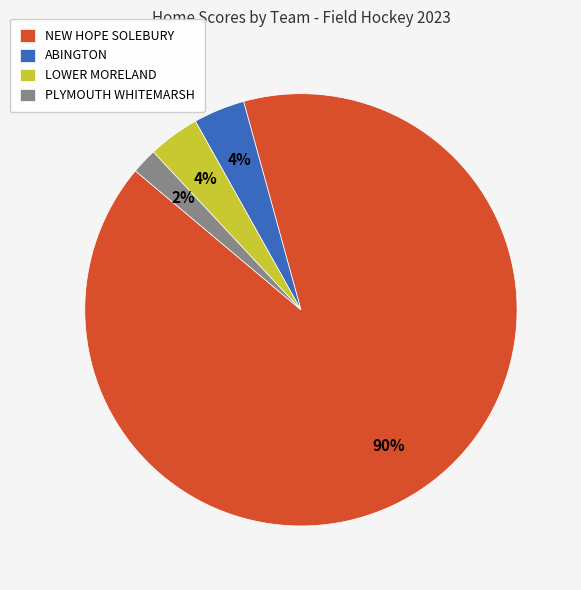

How many segments does this pie chart have?

4